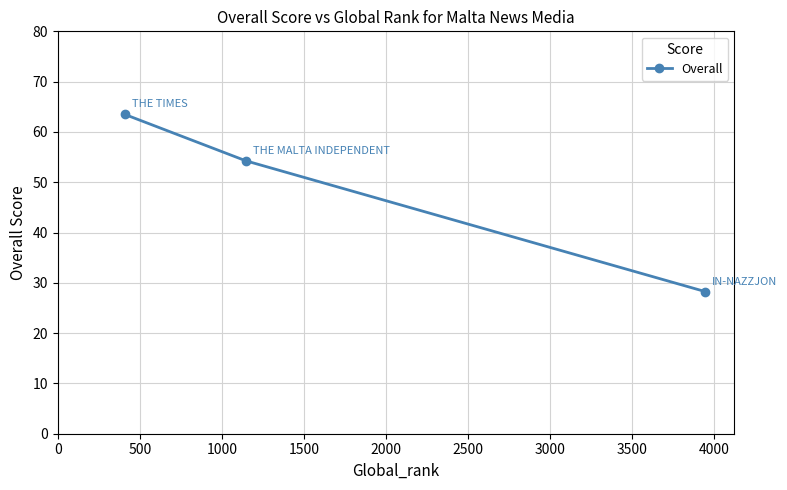

What is the sum of all values?

146.0